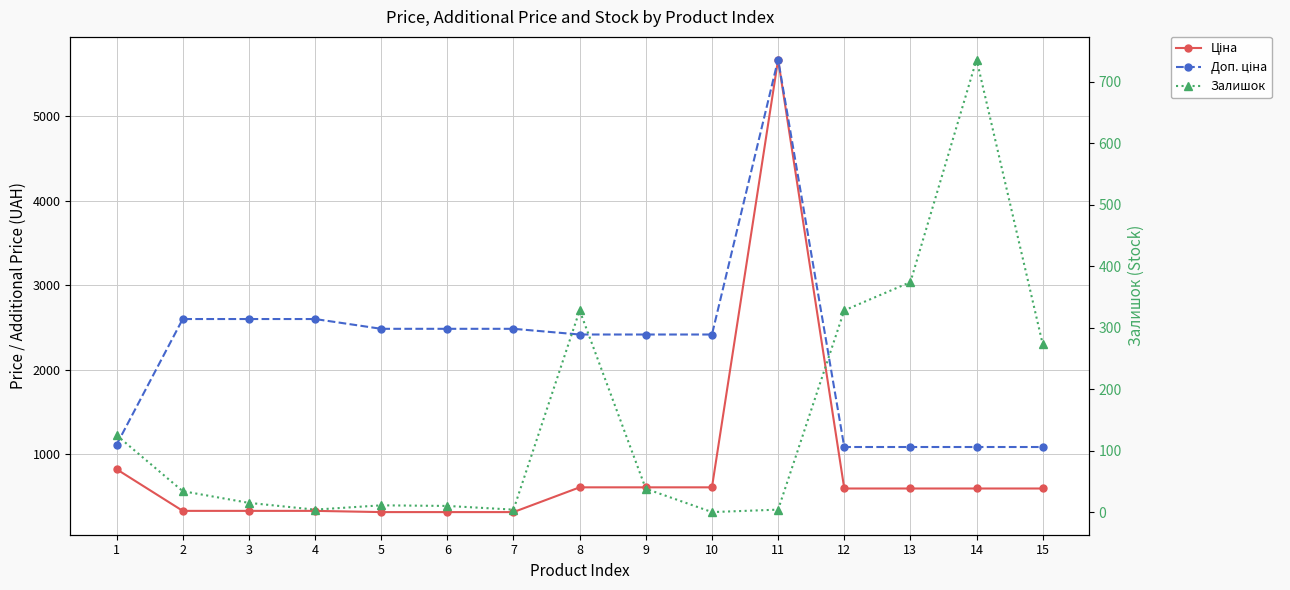

Between 4 and 14, which is larger?

14